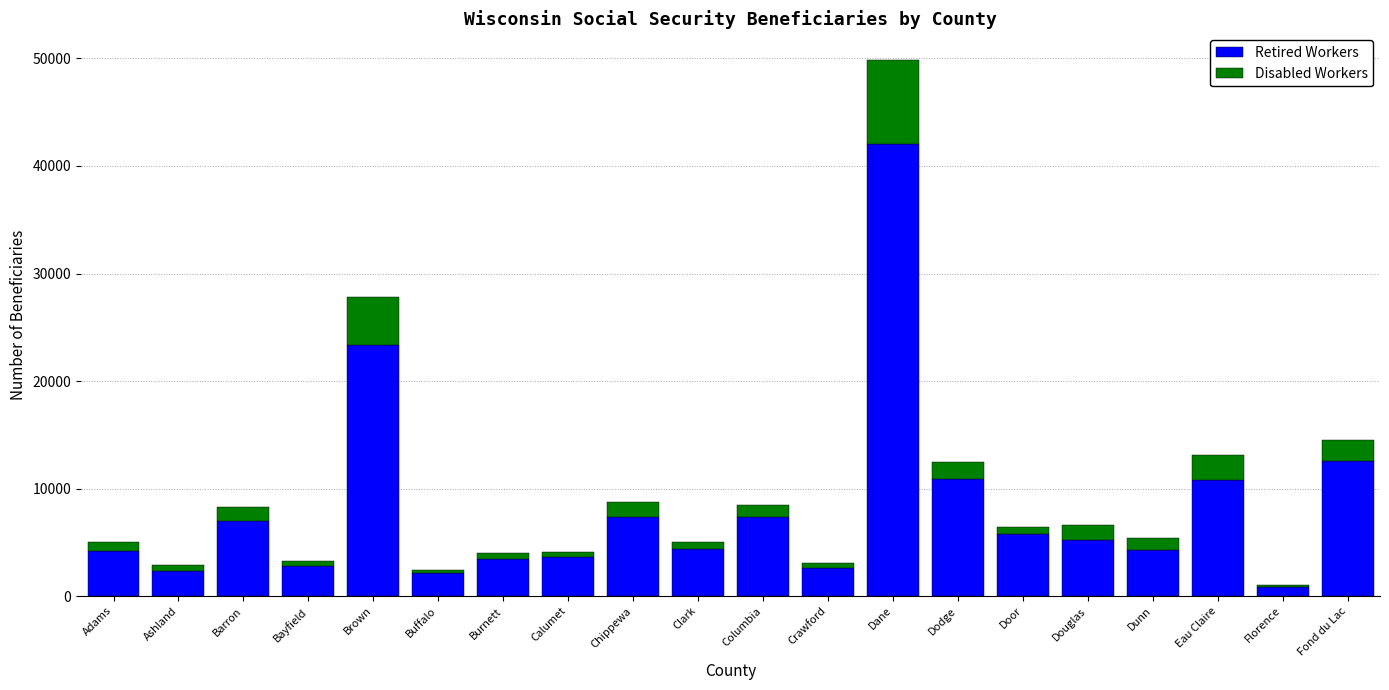

What is the sum of all Retired Workers values?

162830